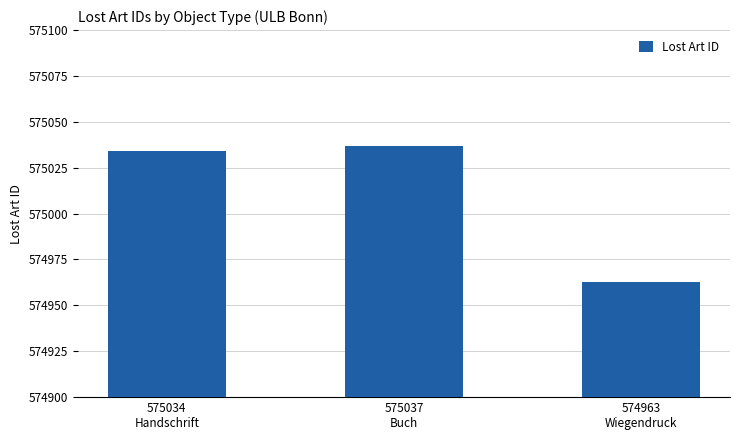

Which has a higher value, 575037
Buch or 575034
Handschrift?

575037
Buch